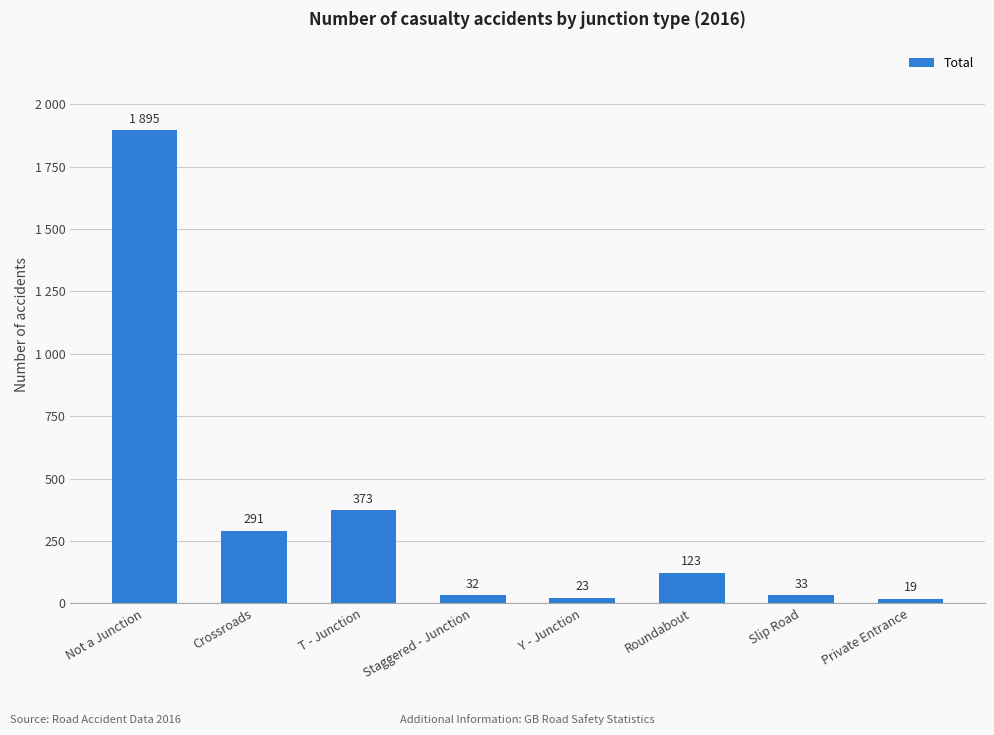

Rank the categories by value from lowest to highest.

Private Entrance, Y - Junction, Staggered - Junction, Slip Road, Roundabout, Crossroads, T - Junction, Not a Junction